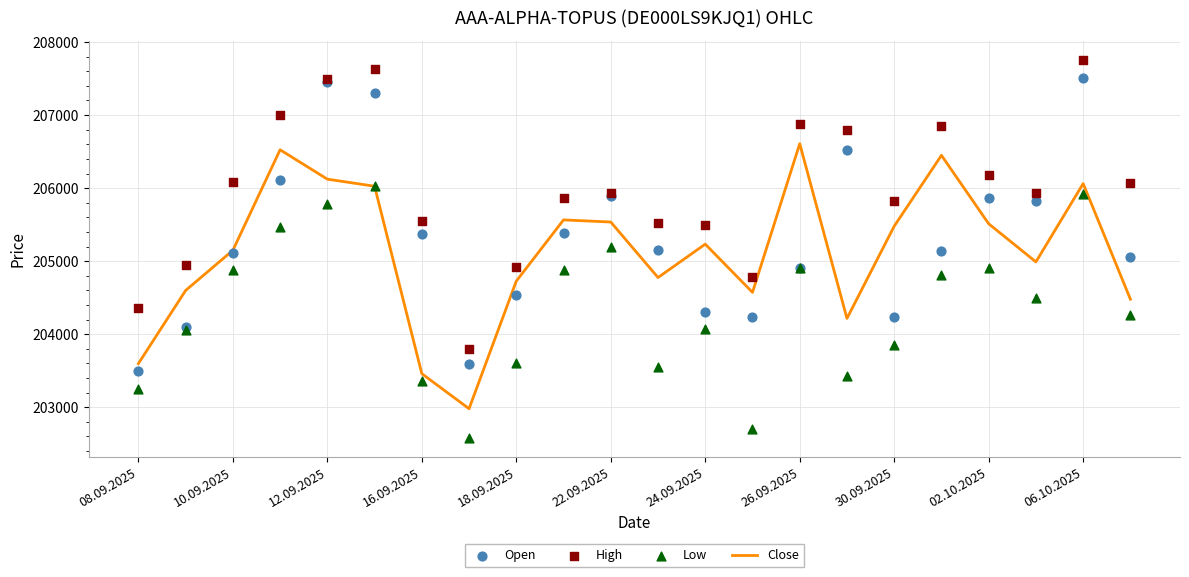

At how many categories does at least one series exceed 204438?

20